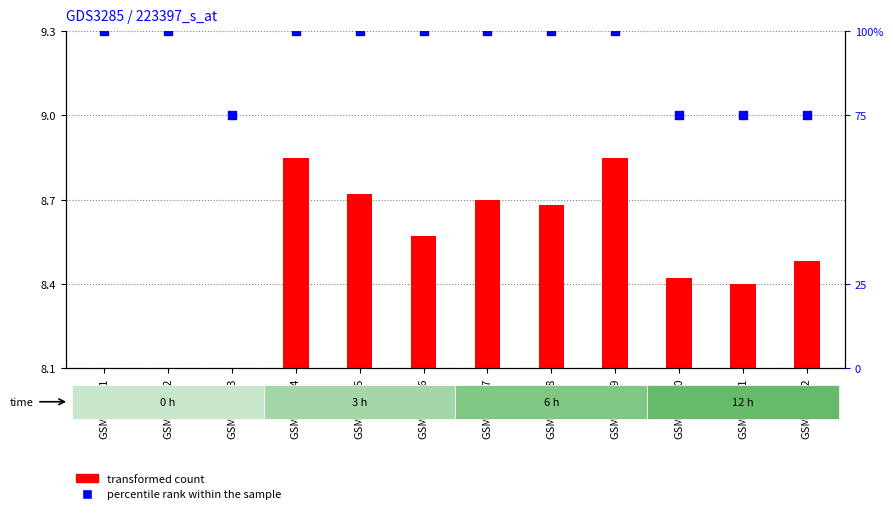

Which series contains the lowest Y value?

transformed count